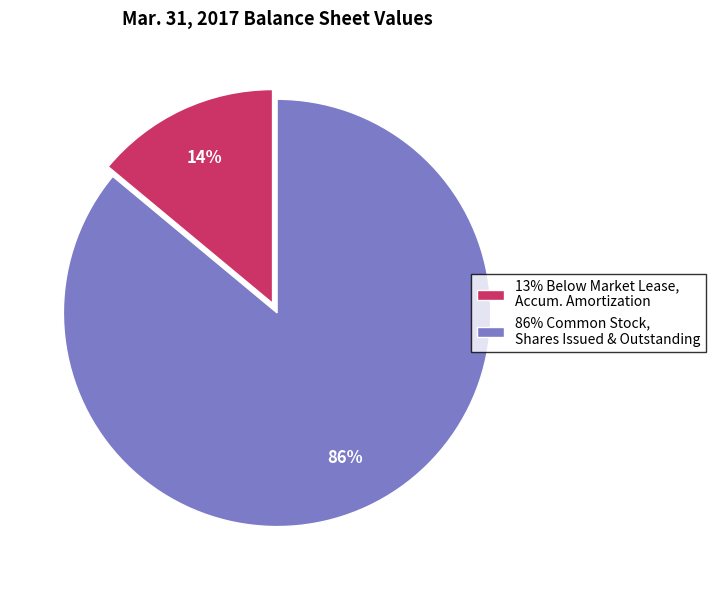

Do 13% Below Market Lease, Accum. Amortization and 86% Common Stock, Shares Issued & Outstanding together represent more than half of the pie?

Yes